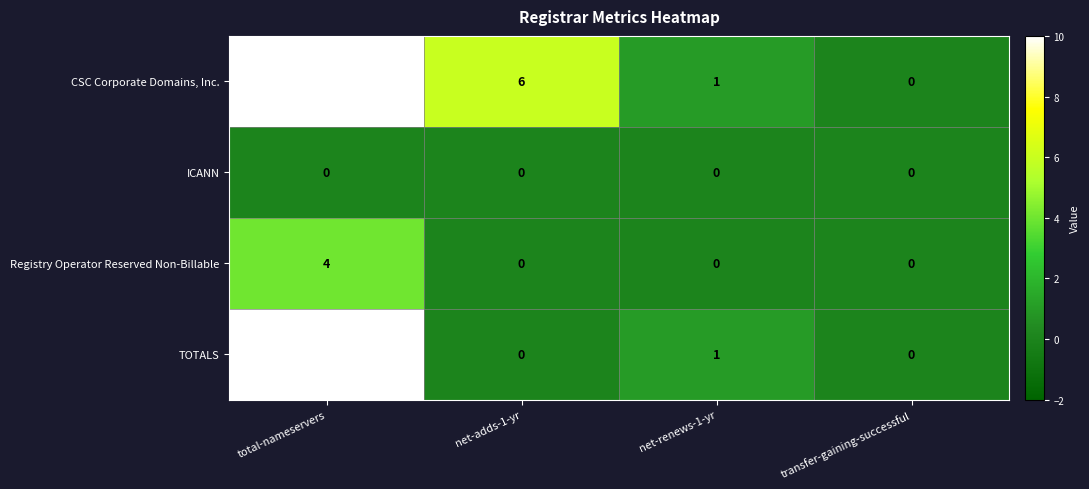

Which series changed the most between total-nameservers and net-adds-1-yr?

TOTALS